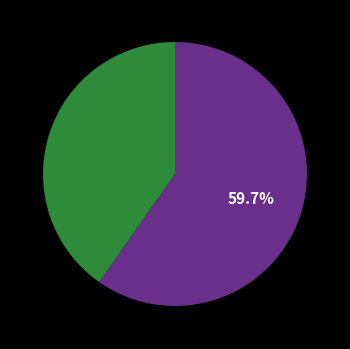

Does any single category account for the majority?

Yes